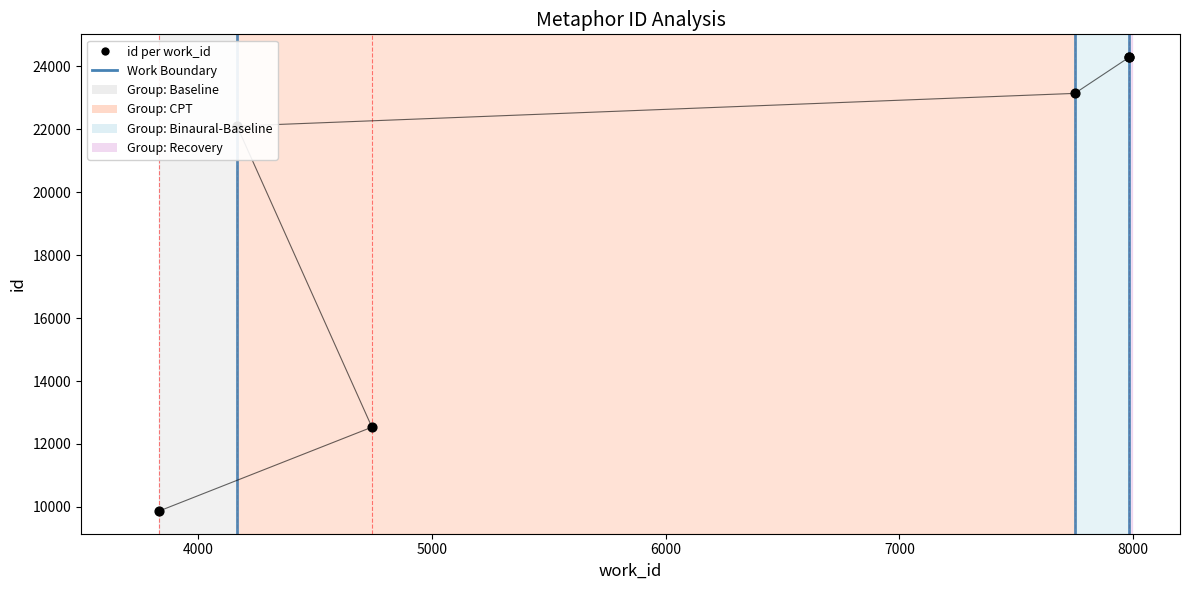

What is the ratio of the value at 7984 to the value at 7984?

1.0